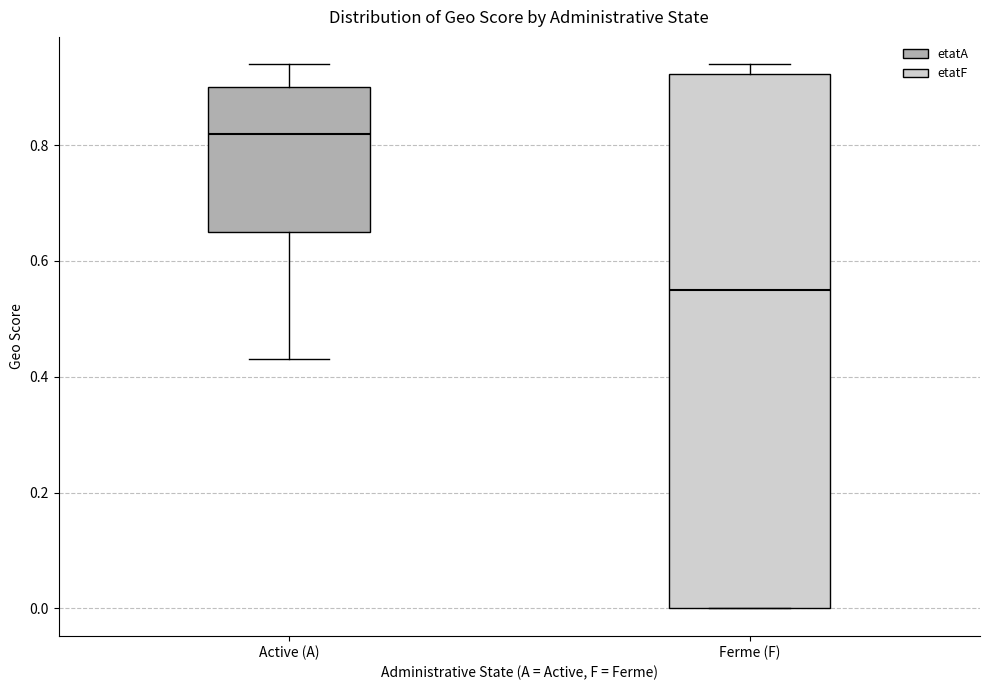

Reading left to right, read every box against the y-axis: the position of its median line, the range the box covers, and the ends of its whiskers. The values are not printed on the chart, so give them approximately, as read against the axis.

Active (A): median 0.82, box 0.66 to 0.90, whiskers 0.44 to 0.94
Ferme (F): median 0.56, box 0.00 to 0.92, whiskers 0.00 to 0.94